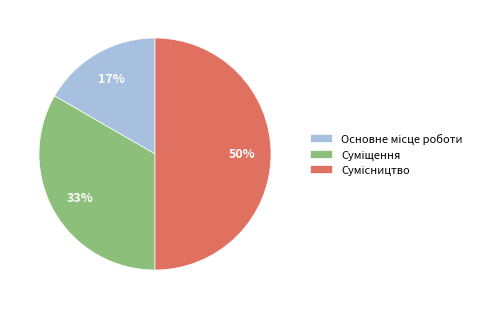

How many segments does this pie chart have?

3